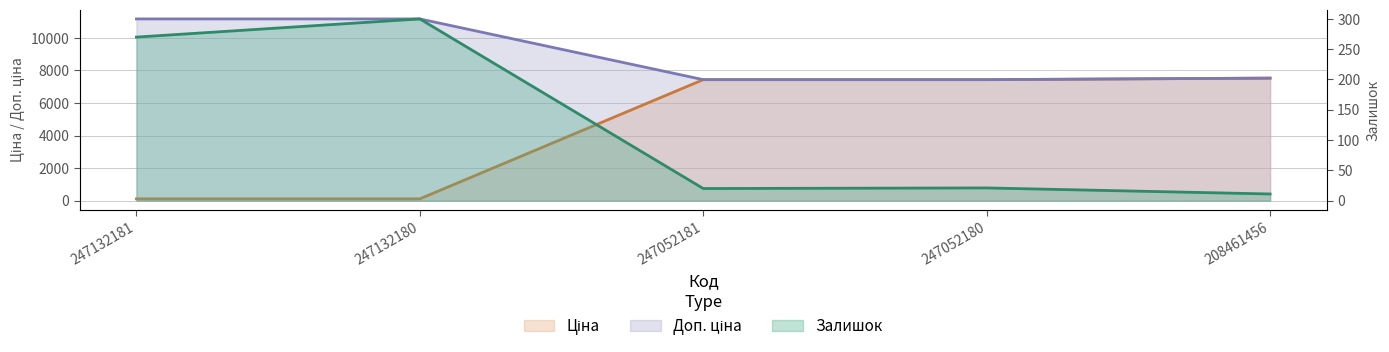

What is the highest value of the Доп. ціна series?

11169.0